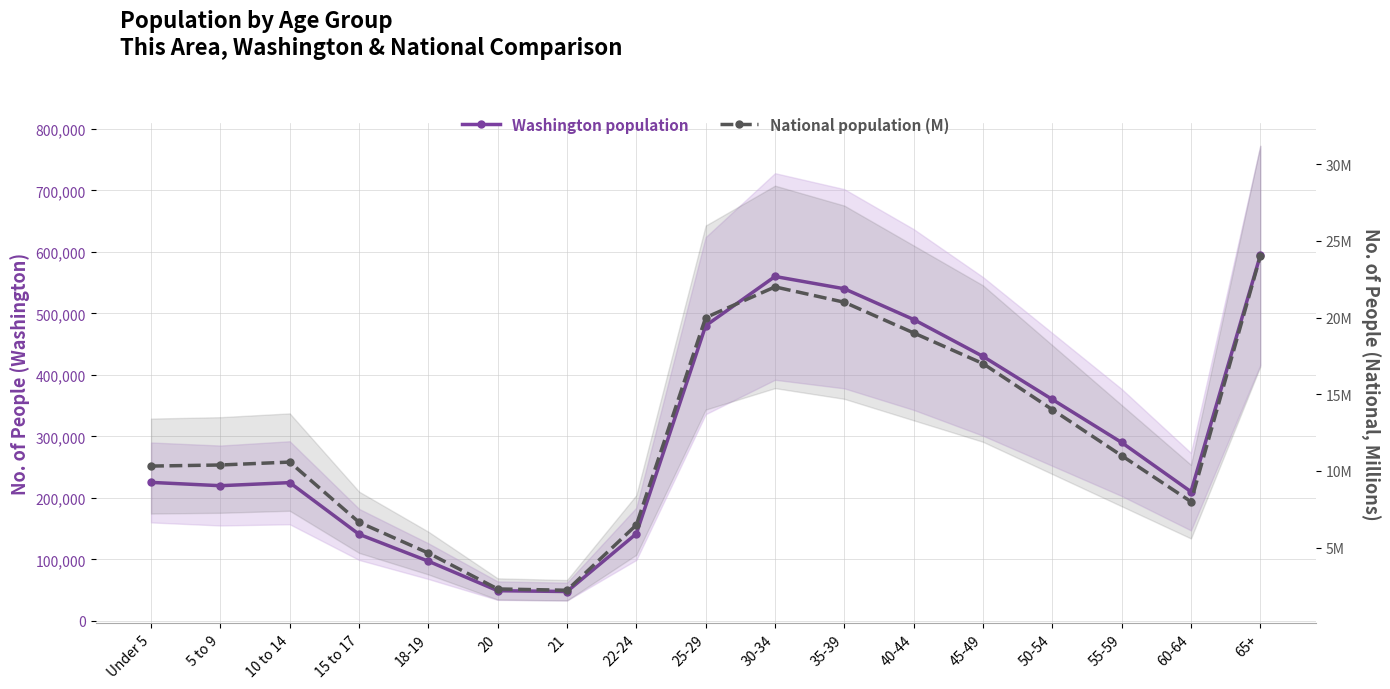

True or false: National population (M) and Washington population cross at least once.

False